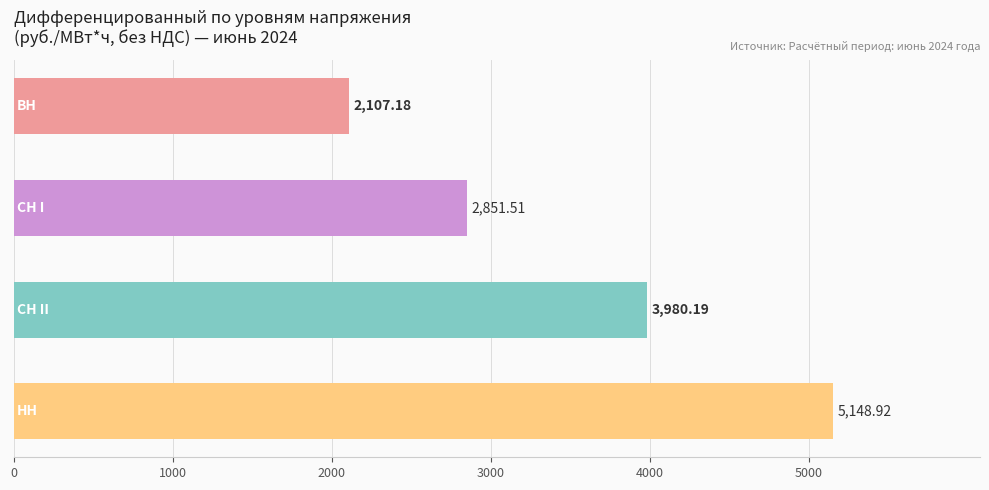

What is the difference between the maximum and second lowest values?

2297.4